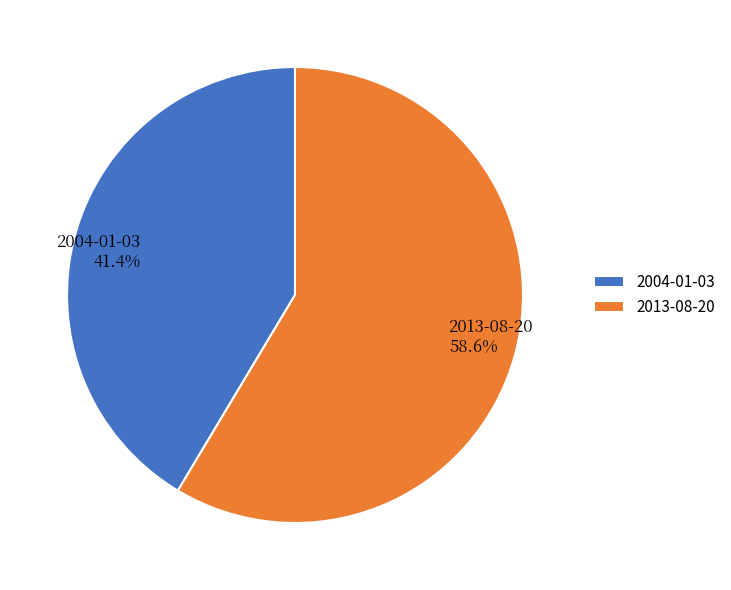

What percentage is NOT represented by 2004-01-03?

58.6%